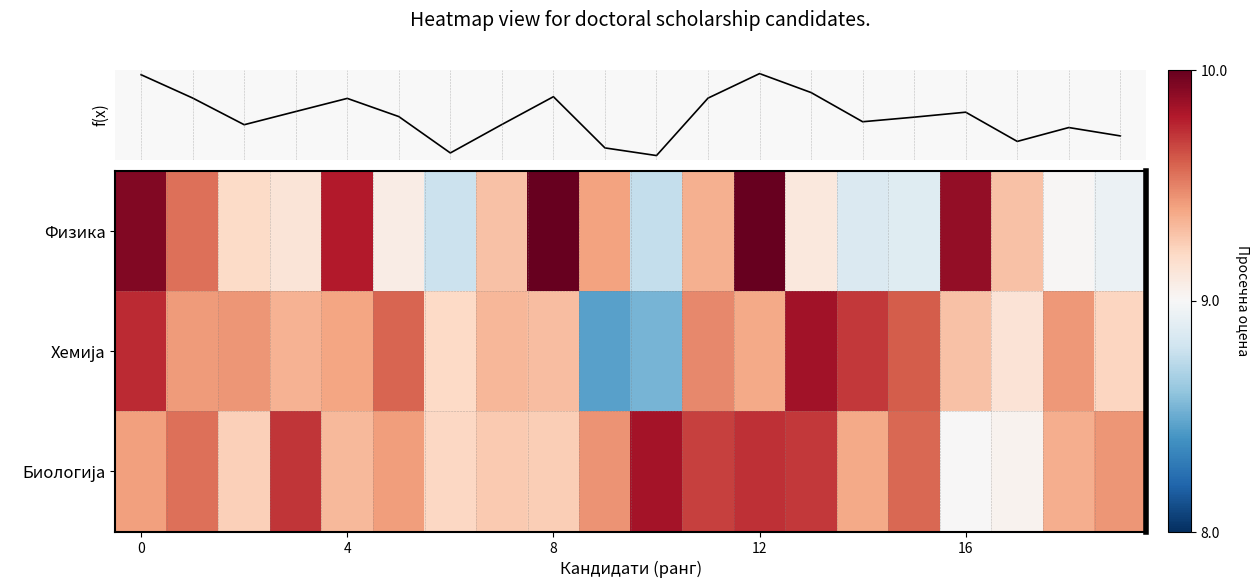

The value of Биологија at 4 is 9.3. True or false?

True